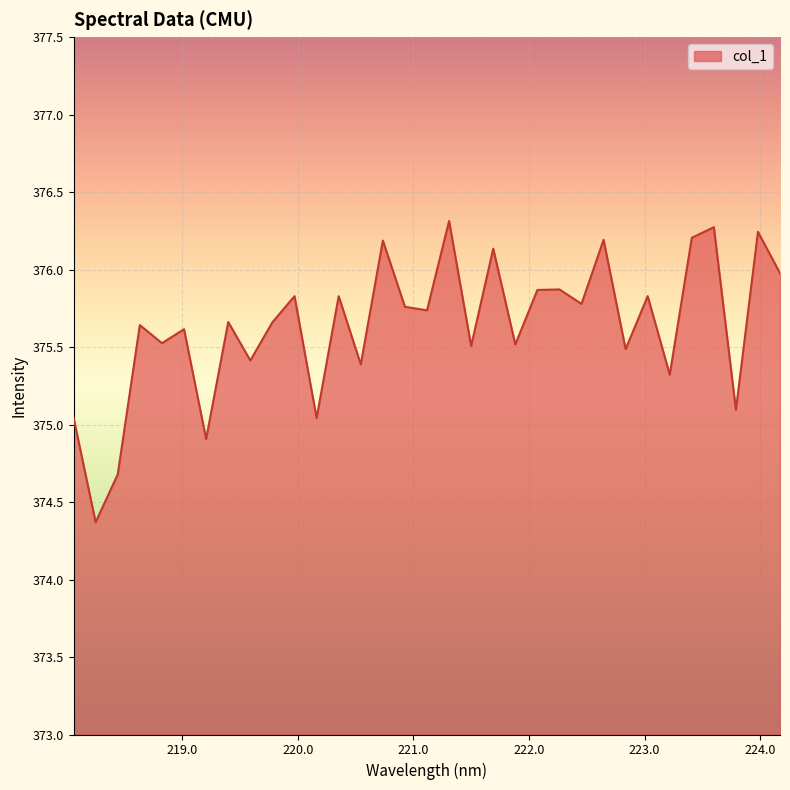

What is the smallest value displayed?

374.4